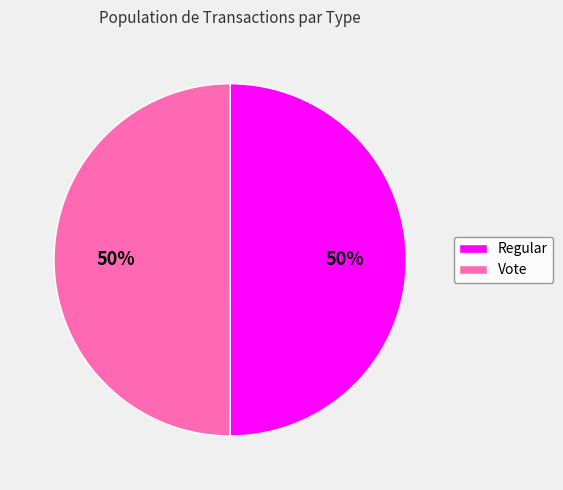

Approximately how many times larger is the value at Regular compared to Vote?

1.0